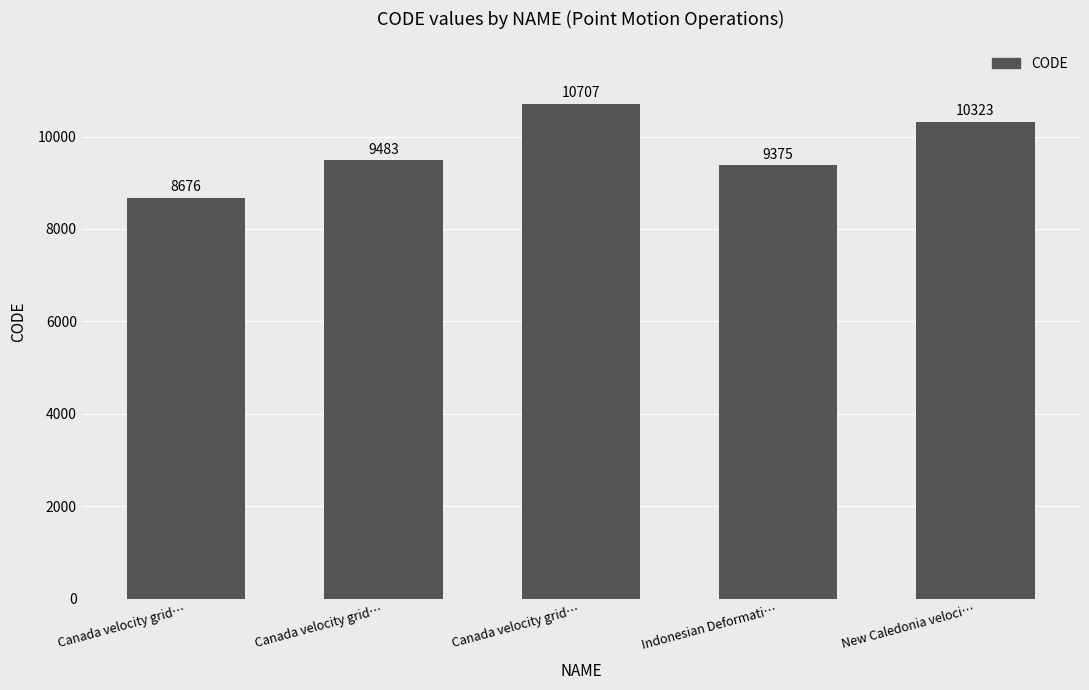

What is the difference between the second highest and minimum values?

1647